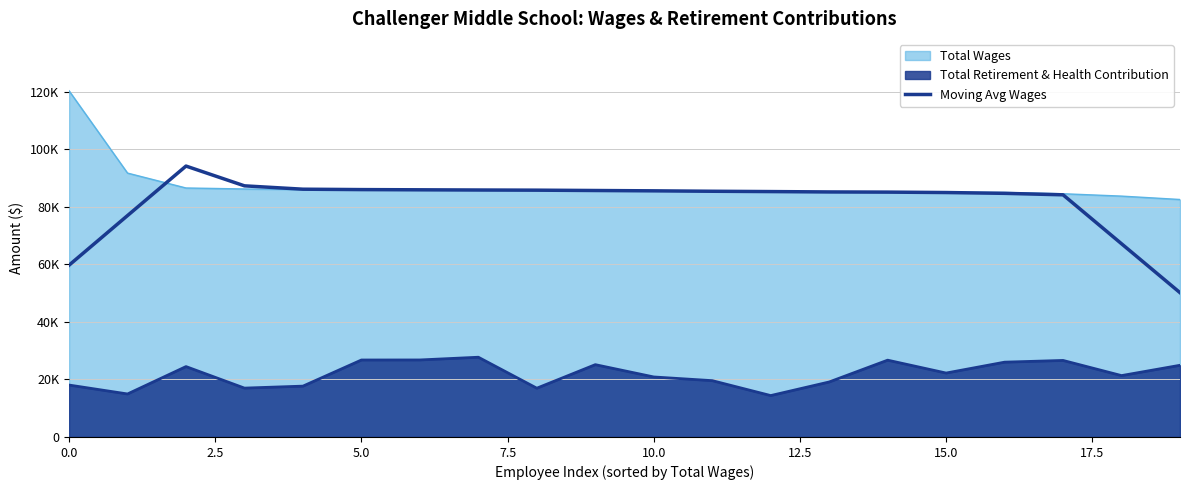

True or false: the data shows 85607.8 at 10.

True